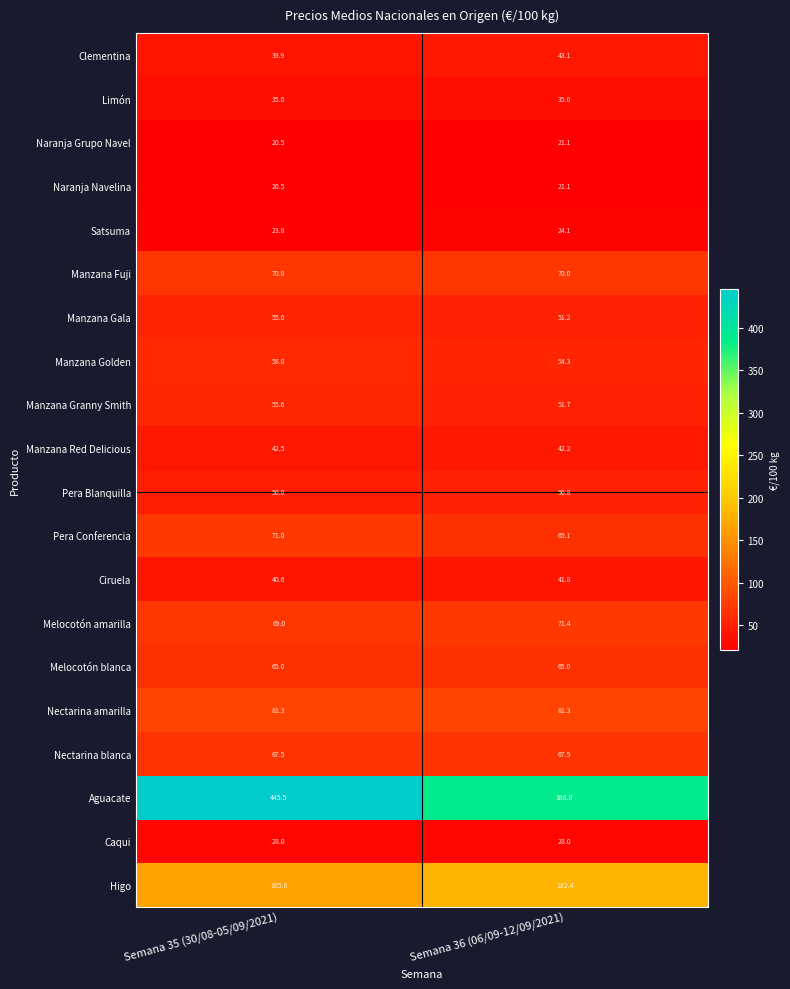

Where does the Aguacate series first go above 445?

Semana 35 (30/08-05/09/2021)